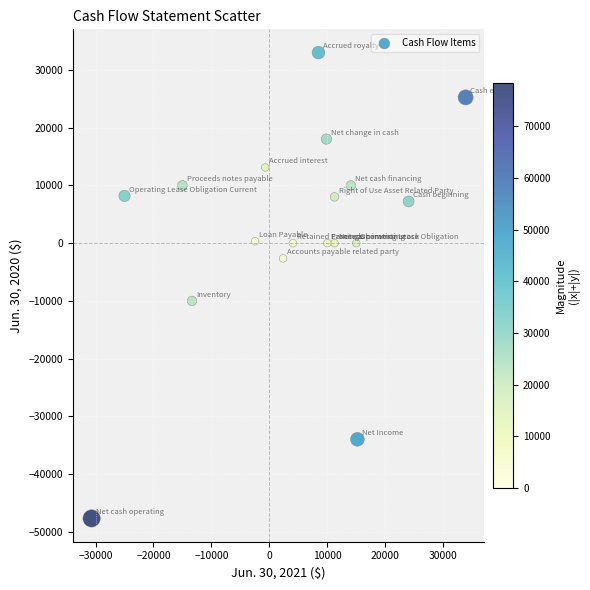

What Y value in the scatter plot is closest to -7337?

-10000